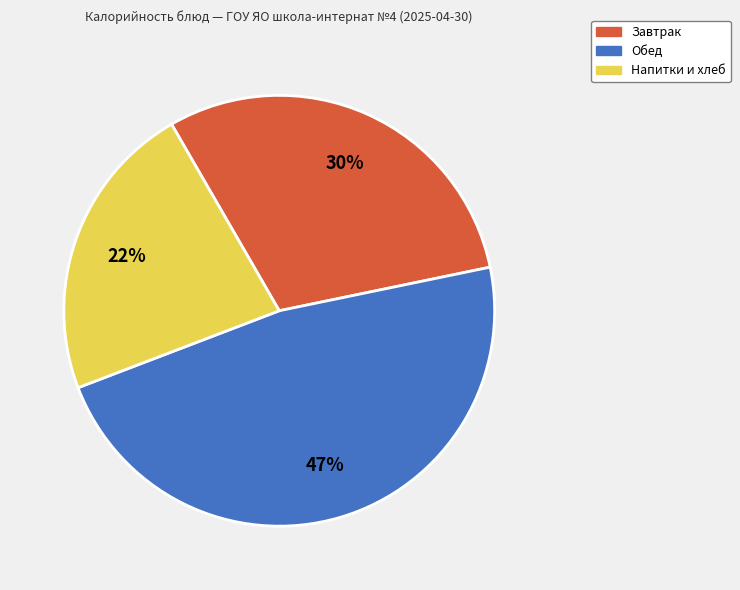

Is there a majority slice in this chart?

No